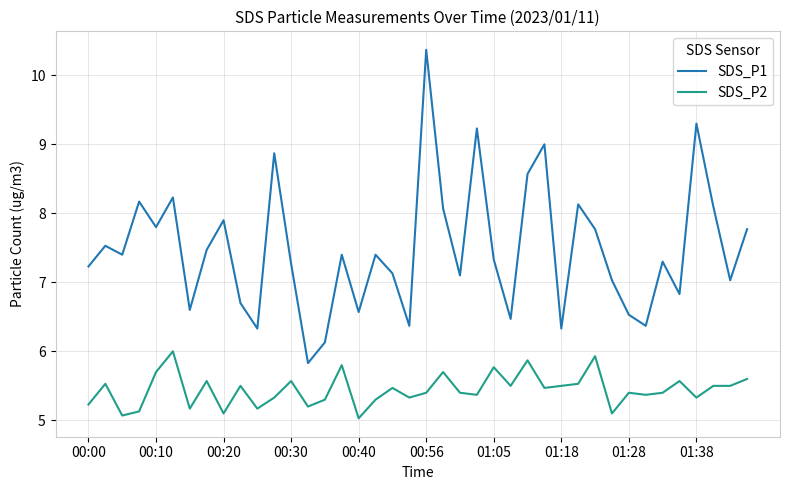

True or false: SDS_P2 and SDS_P1 cross at least once.

False